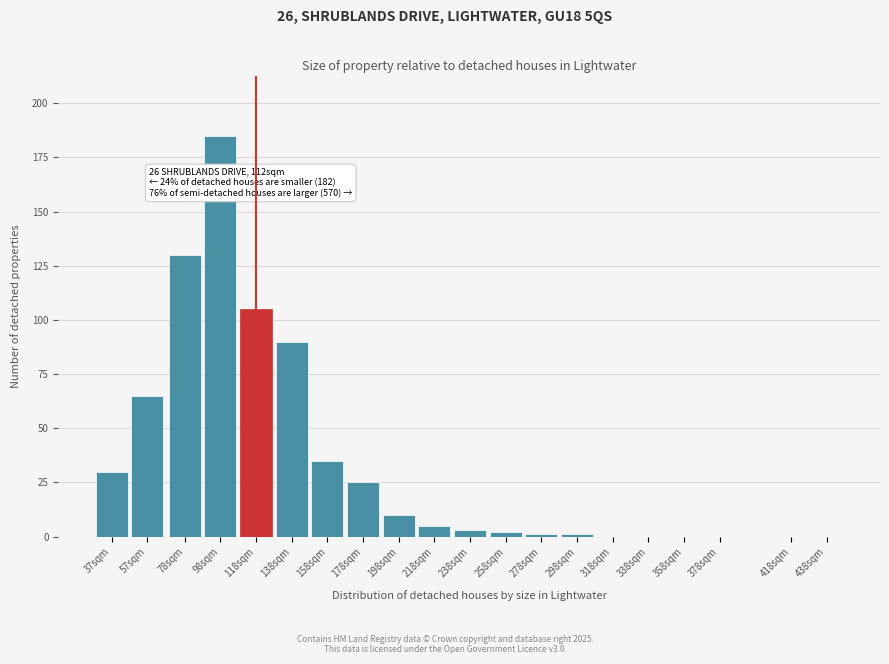

Reading left to right, transcribe all the data shown in this chart.

37sqm=30	57sqm=65	78sqm=130	98sqm=185	118sqm=105	138sqm=90	158sqm=35	178sqm=25	198sqm=10	218sqm=5	238sqm=3	258sqm=2	278sqm=1	298sqm=1	318sqm=0	338sqm=0	358sqm=0	378sqm=0	418sqm=0	438sqm=0